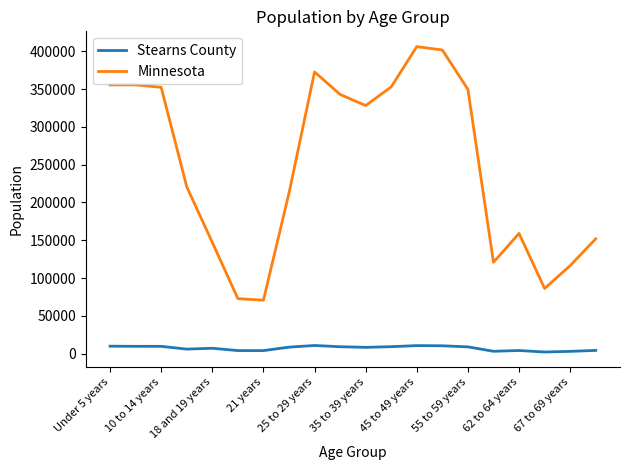

At how many categories does at least one series exceed 303717?

10